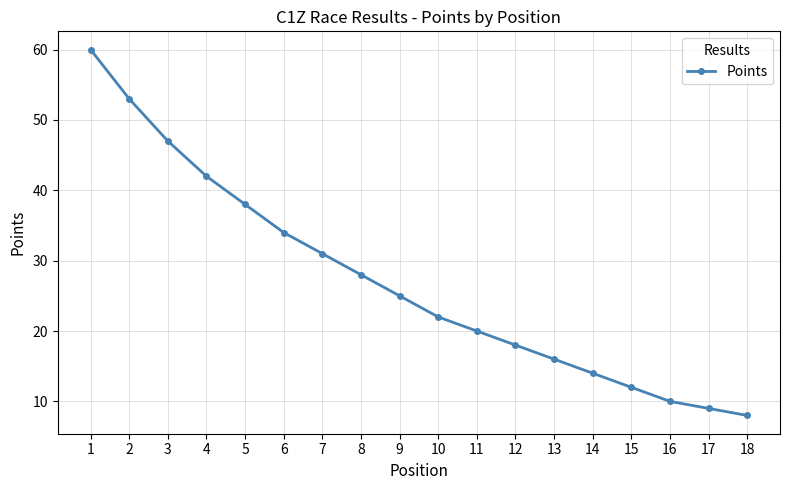

Reading right to left, what are all the values shown in this chart?

8	9	10	12	14	16	18	20	22	25	28	31	34	38	42	47	53	60